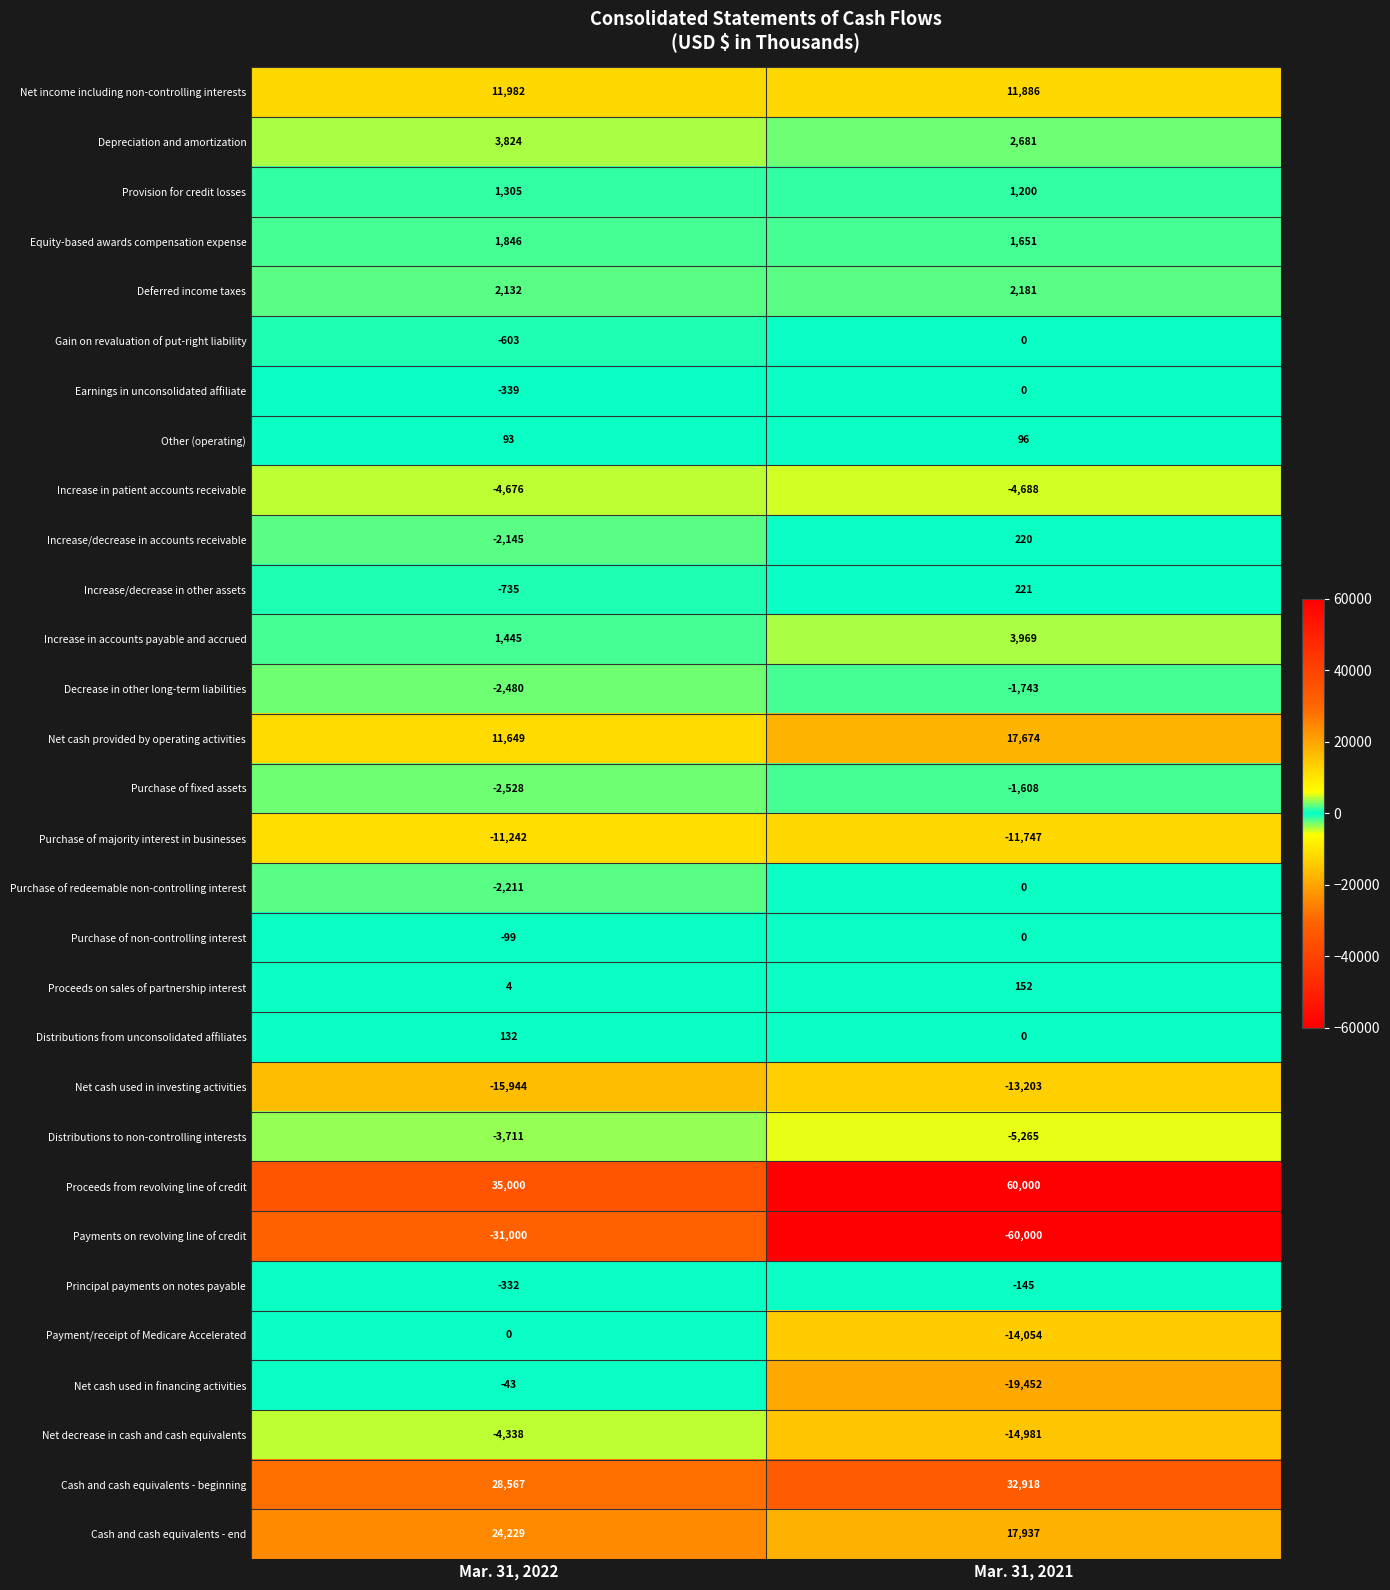

At Mar. 31, 2022, list the series in order from largest to smallest.

Proceeds from revolving line of credit, Cash and cash equivalents - beginning, Cash and cash equivalents - end, Net income including non-controlling interests, Net cash provided by operating activities, Depreciation and amortization, Deferred income taxes, Equity-based awards compensation expense, Increase in accounts payable and accrued, Provision for credit losses, Distributions from unconsolidated affiliates, Other (operating), Proceeds on sales of partnership interest, Payment/receipt of Medicare Accelerated, Net cash used in financing activities, Purchase of non-controlling interest, Principal payments on notes payable, Earnings in unconsolidated affiliate, Gain on revaluation of put-right liability, Increase/decrease in other assets, Increase/decrease in accounts receivable, Purchase of redeemable non-controlling interest, Decrease in other long-term liabilities, Purchase of fixed assets, Distributions to non-controlling interests, Net decrease in cash and cash equivalents, Increase in patient accounts receivable, Purchase of majority interest in businesses, Net cash used in investing activities, Payments on revolving line of credit